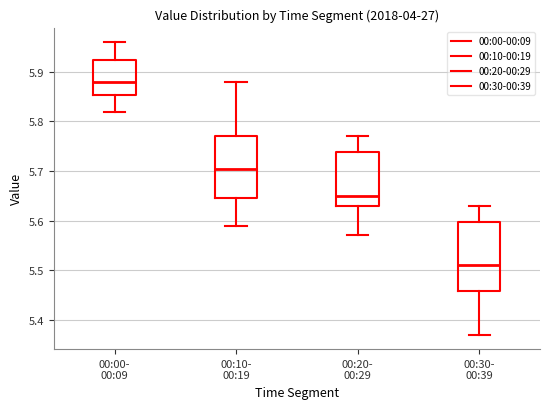

Where does the lower whisker of the box for 00:10- 00:19 end on the y-axis? The values are not printed on the chart, so give them approximately, as read against the axis.

5.59